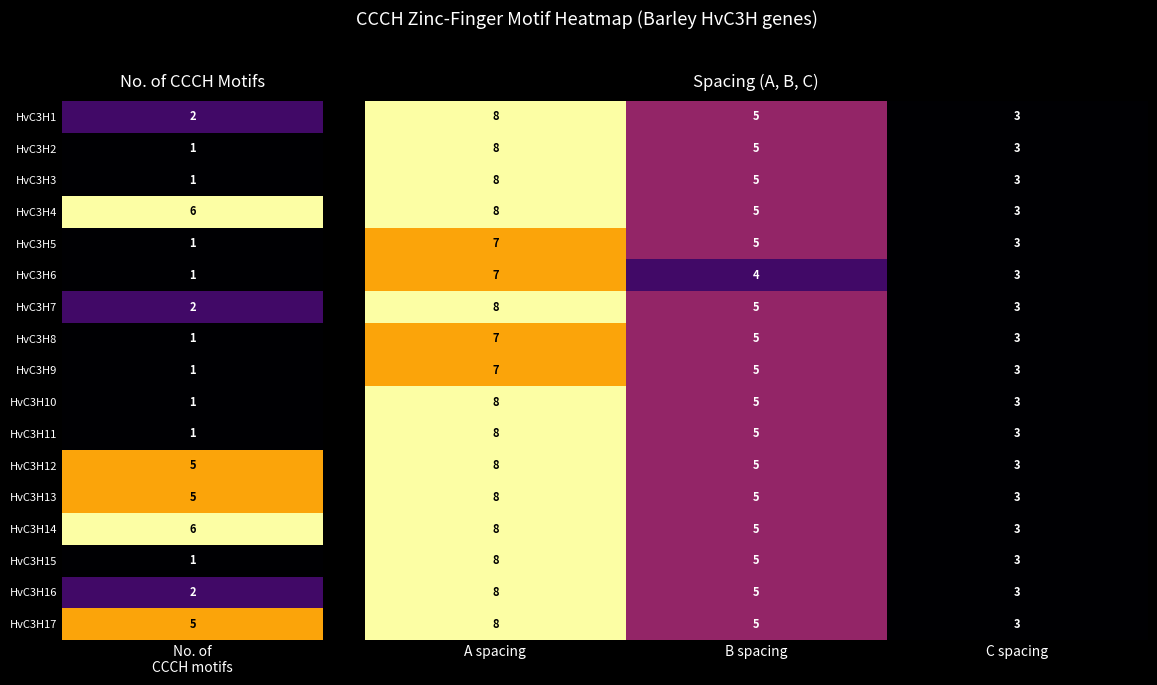

At which category is the sum across all series the highest?

A spacing